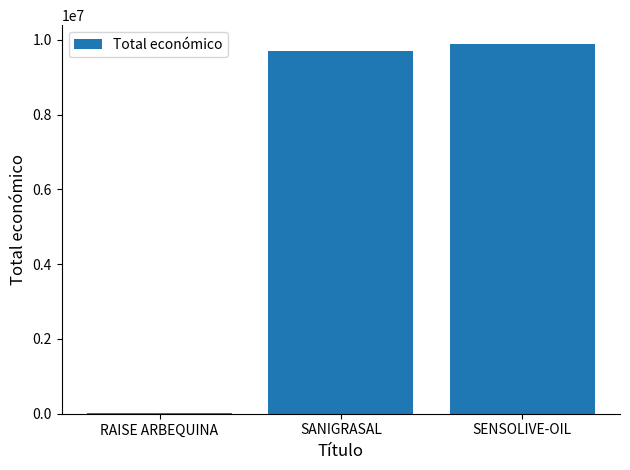

Between SENSOLIVE-OIL and RAISE ARBEQUINA, which is larger?

SENSOLIVE-OIL